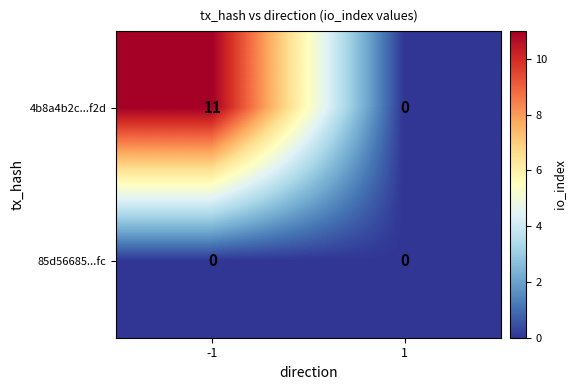

The 85d56685...fc series shows 0 at 1. True or false?

True